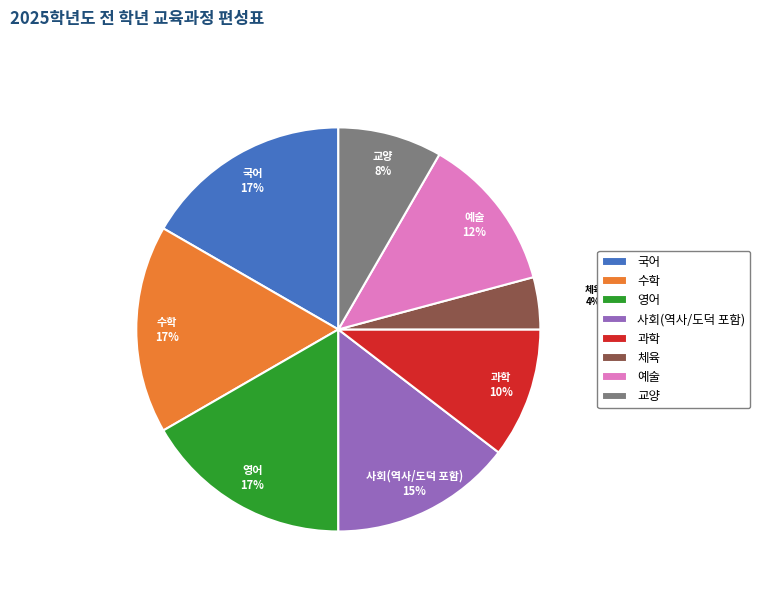

To the nearest percent, what portion does 교양 represent?

8%